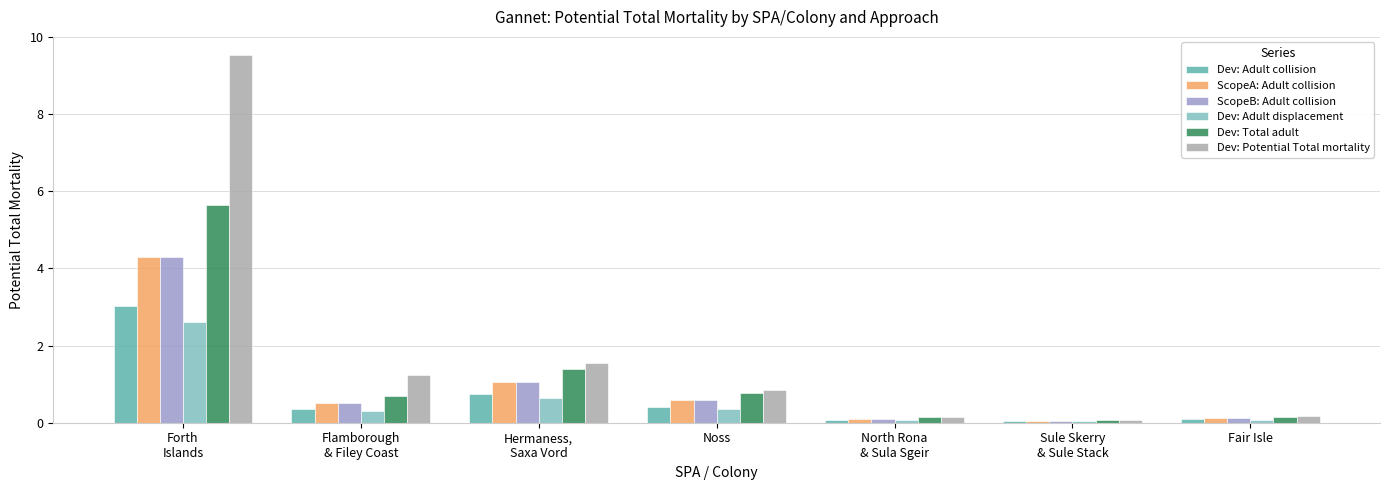

Where is Dev: Adult displacement nearest to the value 1?

Hermaness,
Saxa Vord